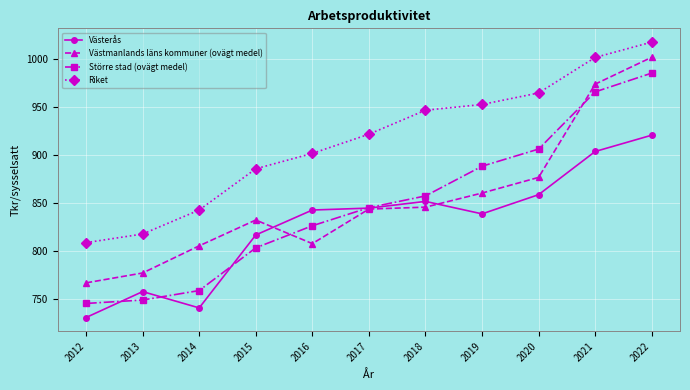

What is the difference between the maximum and second lowest values in the Västerås series?

180.0